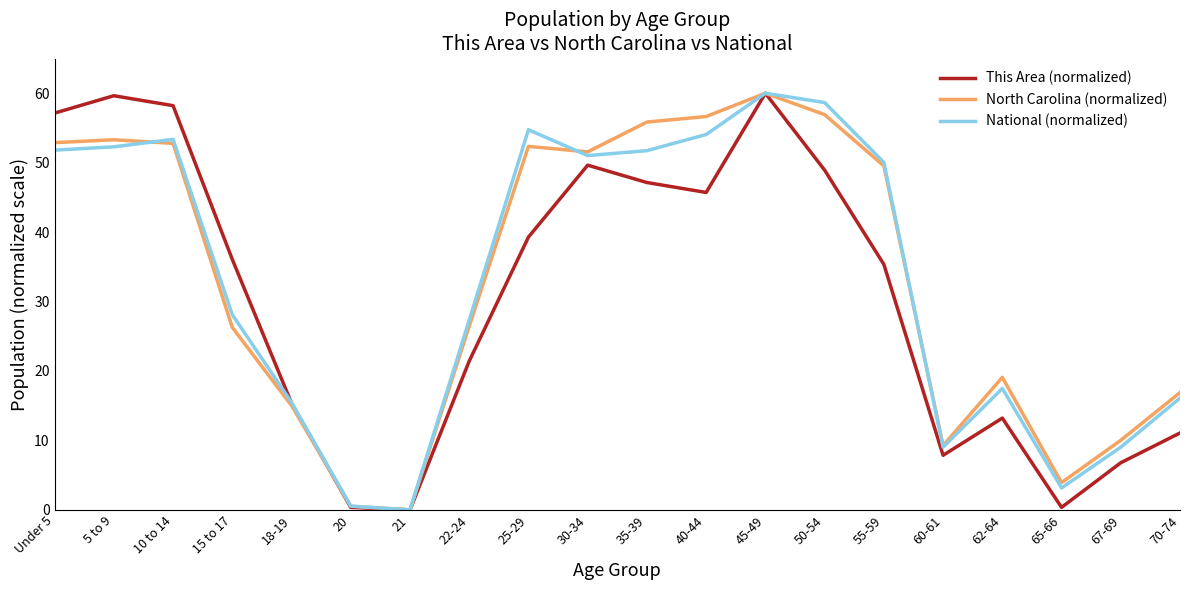

What is the highest value of the This Area (normalized) series?

60.0